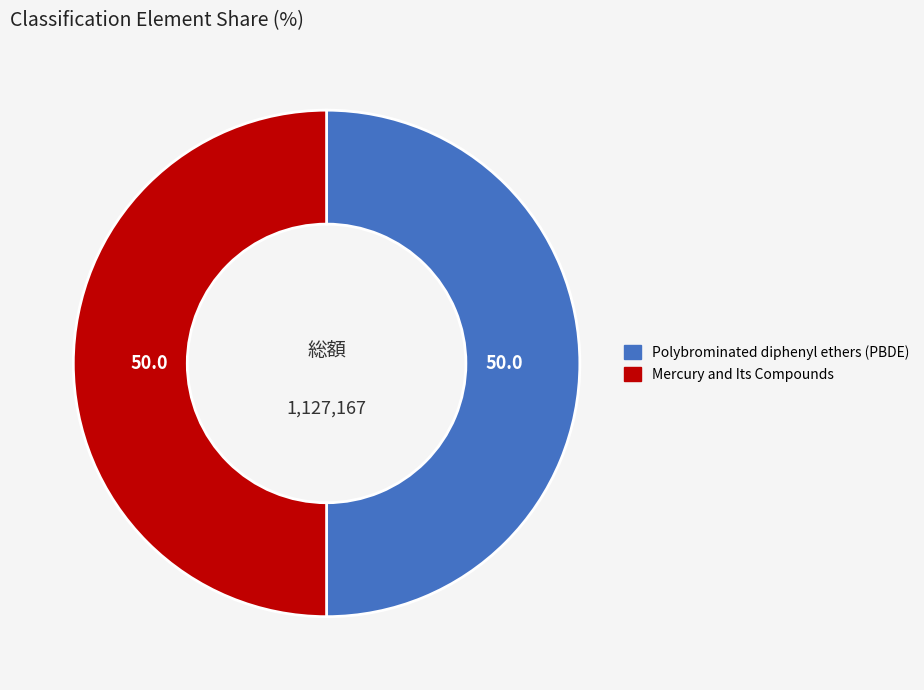

Approximately how many times larger is the value at Polybrominated diphenyl ethers (PBDE) compared to Mercury and Its Compounds?

1.0